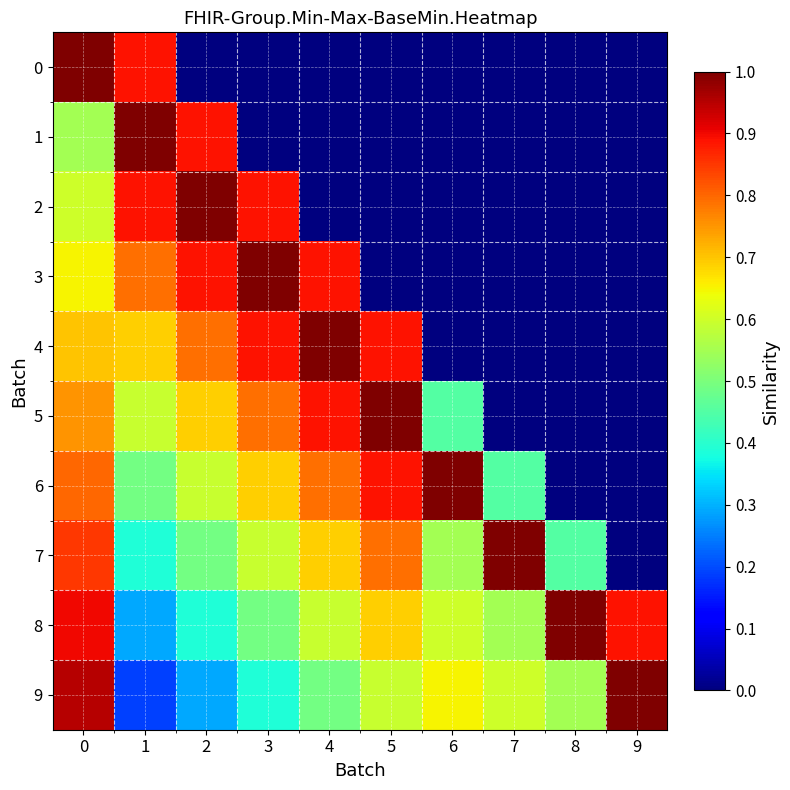

Reading left to right, what are all the values shown in this chart?

0: 0=1.0	1=0.9	2=0.0	3=0.0	4=0.0	5=0.0	6=0.0	7=0.0	8=0.0	9=0.0
1: 0=0.6	1=1.0	2=0.9	3=0.0	4=0.0	5=0.0	6=0.0	7=0.0	8=0.0	9=0.0
2: 0=0.6	1=0.9	2=1.0	3=0.9	4=0.0	5=0.0	6=0.0	7=0.0	8=0.0	9=0.0
3: 0=0.7	1=0.8	2=0.9	3=1.0	4=0.9	5=0.0	6=0.0	7=0.0	8=0.0	9=0.0
4: 0=0.7	1=0.7	2=0.8	3=0.9	4=1.0	5=0.9	6=0.0	7=0.0	8=0.0	9=0.0
5: 0=0.8	1=0.6	2=0.7	3=0.8	4=0.9	5=1.0	6=0.5	7=0.0	8=0.0	9=0.0
6: 0=0.8	1=0.5	2=0.6	3=0.7	4=0.8	5=0.9	6=1.0	7=0.5	8=0.0	9=0.0
7: 0=0.8	1=0.4	2=0.5	3=0.6	4=0.7	5=0.8	6=0.6	7=1.0	8=0.4	9=0.0
8: 0=0.9	1=0.3	2=0.4	3=0.5	4=0.6	5=0.7	6=0.6	7=0.6	8=1.0	9=0.9
9: 0=0.9	1=0.2	2=0.3	3=0.4	4=0.5	5=0.6	6=0.6	7=0.6	8=0.5	9=1.0